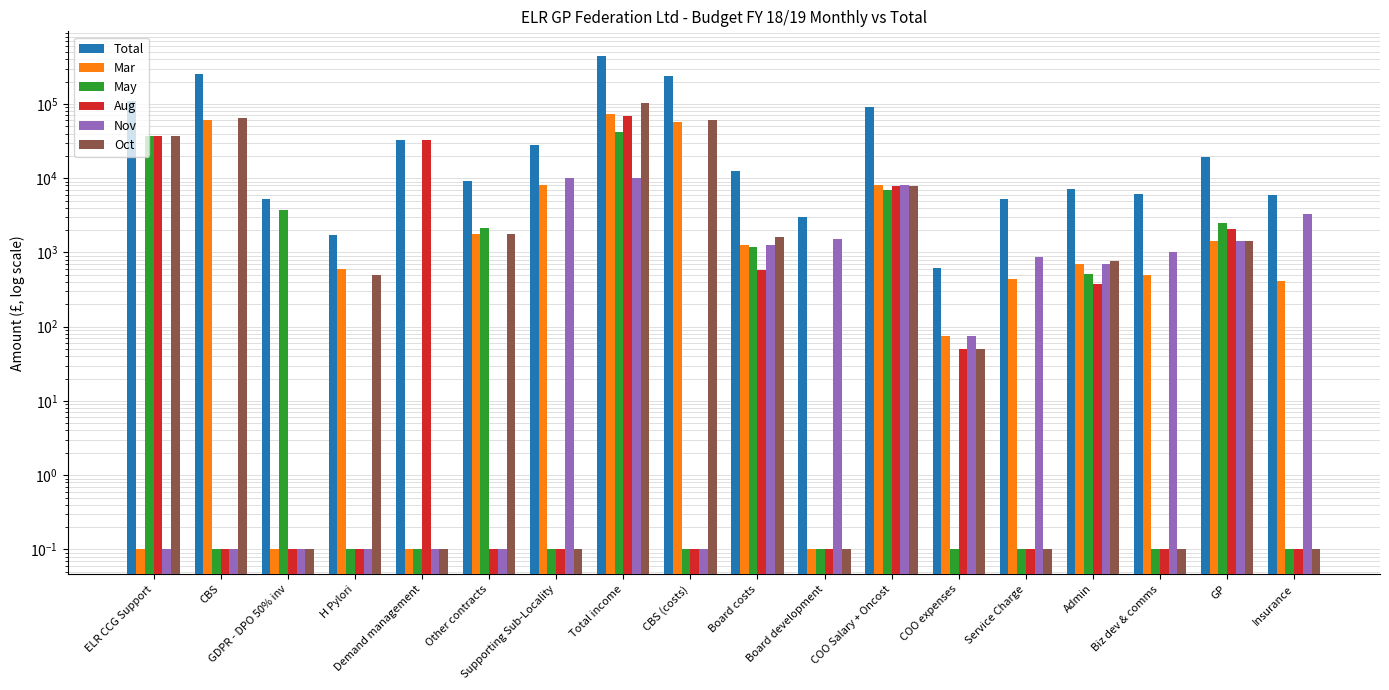

Reading left to right, what are all the values shown in this chart?

Total: ELR CCG Support=110241.0	CBS=250987.8	GDPR - DPO 50% inv=5190.8	H Pylori=1701.0	Demand management=33000.0	Other contracts=9132.3	Supporting Sub-Locality=28000.0	Total income=442552.9	CBS (costs)=238438.4	Board costs=12537.9	Board development=3000.0	COO Salary + Oncost=92399.9	COO expenses=626.2	Service Charge=5200.0	Admin=7207.9	Biz dev & comms=6048.0	GP=19424.5	Insurance=5996.9
Mar: ELR CCG Support=0.1	CBS=60000.0	GDPR - DPO 50% inv=0.1	H Pylori=600.0	Demand management=0.1	Other contracts=1750.0	Supporting Sub-Locality=8000.0	Total income=73850.0	CBS (costs)=57000.0	Board costs=1250.0	Board development=0.1	COO Salary + Oncost=8000.0	COO expenses=75.0	Service Charge=433.3	Admin=700.0	Biz dev & comms=504.0	GP=1440.0	Insurance=416.7
May: ELR CCG Support=36747.0	CBS=0.1	GDPR - DPO 50% inv=3700.0	H Pylori=0.1	Demand management=0.1	Other contracts=2122.0	Supporting Sub-Locality=0.1	Total income=42569.0	CBS (costs)=0.1	Board costs=1175.4	Board development=0.1	COO Salary + Oncost=7039.8	COO expenses=0.1	Service Charge=0.1	Admin=505.4	Biz dev & comms=0.1	GP=2520.0	Insurance=0.1
Aug: ELR CCG Support=36747.0	CBS=0.1	GDPR - DPO 50% inv=0.1	H Pylori=0.1	Demand management=33000.0	Other contracts=0.1	Supporting Sub-Locality=0.1	Total income=69747.0	CBS (costs)=0.1	Board costs=581.9	Board development=0.1	COO Salary + Oncost=7914.3	COO expenses=50.0	Service Charge=0.1	Admin=375.0	Biz dev & comms=0.1	GP=2054.1	Insurance=0.1
Nov: ELR CCG Support=0.1	CBS=0.1	GDPR - DPO 50% inv=0.1	H Pylori=0.1	Demand management=0.1	Other contracts=0.1	Supporting Sub-Locality=10000.0	Total income=10000.0	CBS (costs)=0.1	Board costs=1250.0	Board development=1500.0	COO Salary + Oncost=8000.0	COO expenses=75.0	Service Charge=866.7	Admin=700.0	Biz dev & comms=1008.0	GP=1440.0	Insurance=3333.3
Oct: ELR CCG Support=36747.0	CBS=64163.7	GDPR - DPO 50% inv=0.1	H Pylori=501.0	Demand management=0.1	Other contracts=1750.0	Supporting Sub-Locality=0.1	Total income=103161.7	CBS (costs)=60955.5	Board costs=1611.0	Board development=0.1	COO Salary + Oncost=7914.3	COO expenses=50.0	Service Charge=0.1	Admin=775.0	Biz dev & comms=0.1	GP=1440.0	Insurance=0.1